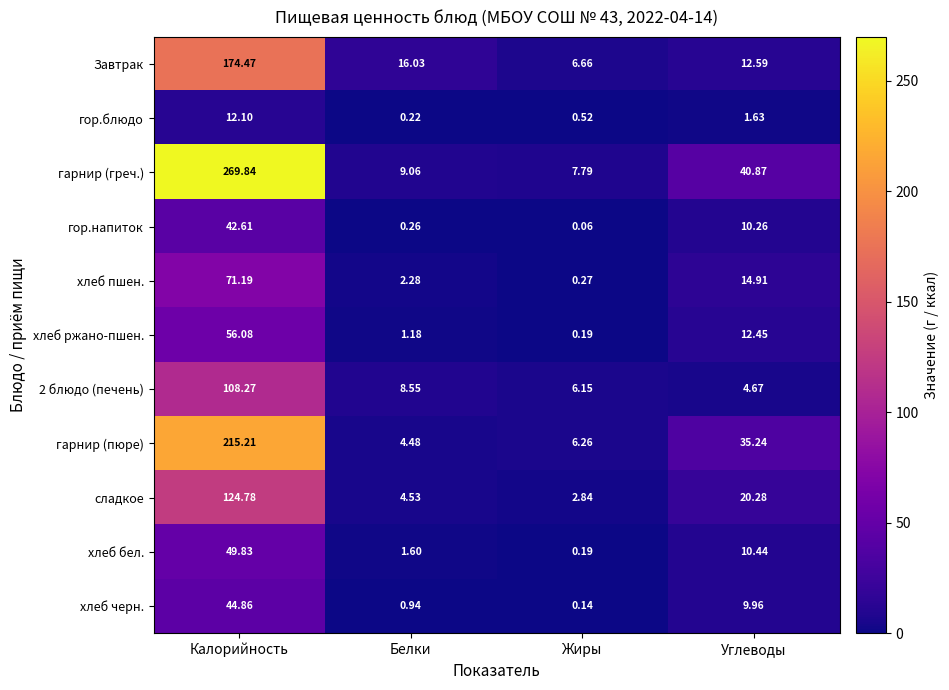

Which series has the largest total across all categories?

гарнир (греч.)